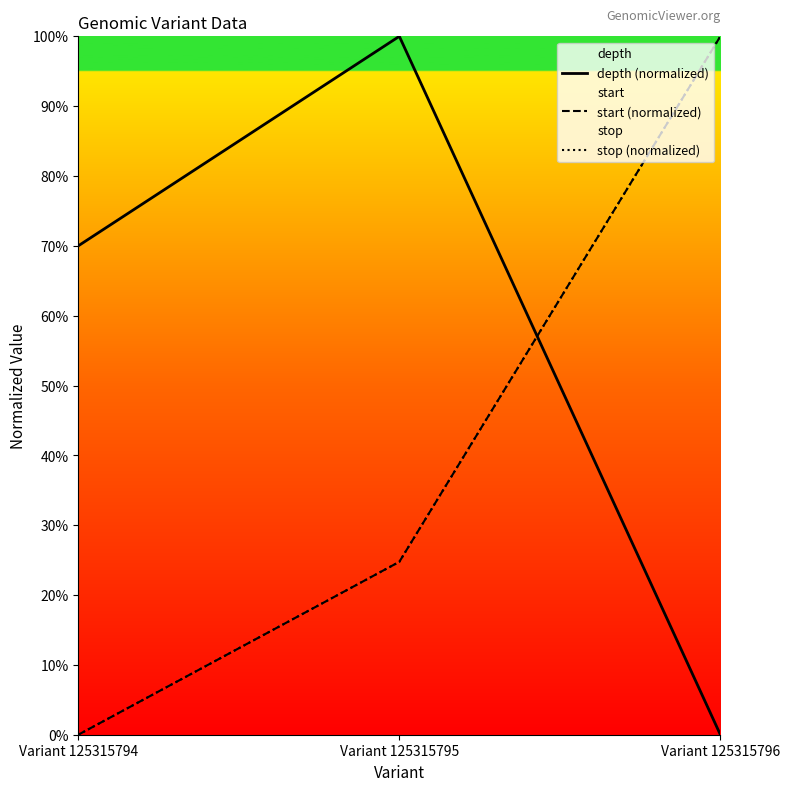

Reading left to right, what are all the values shown in this chart?

depth (normalized): 0.7	1.0	0.0
start (normalized): 0.0	0.2	1.0
stop (normalized): 0.0	0.2	1.0